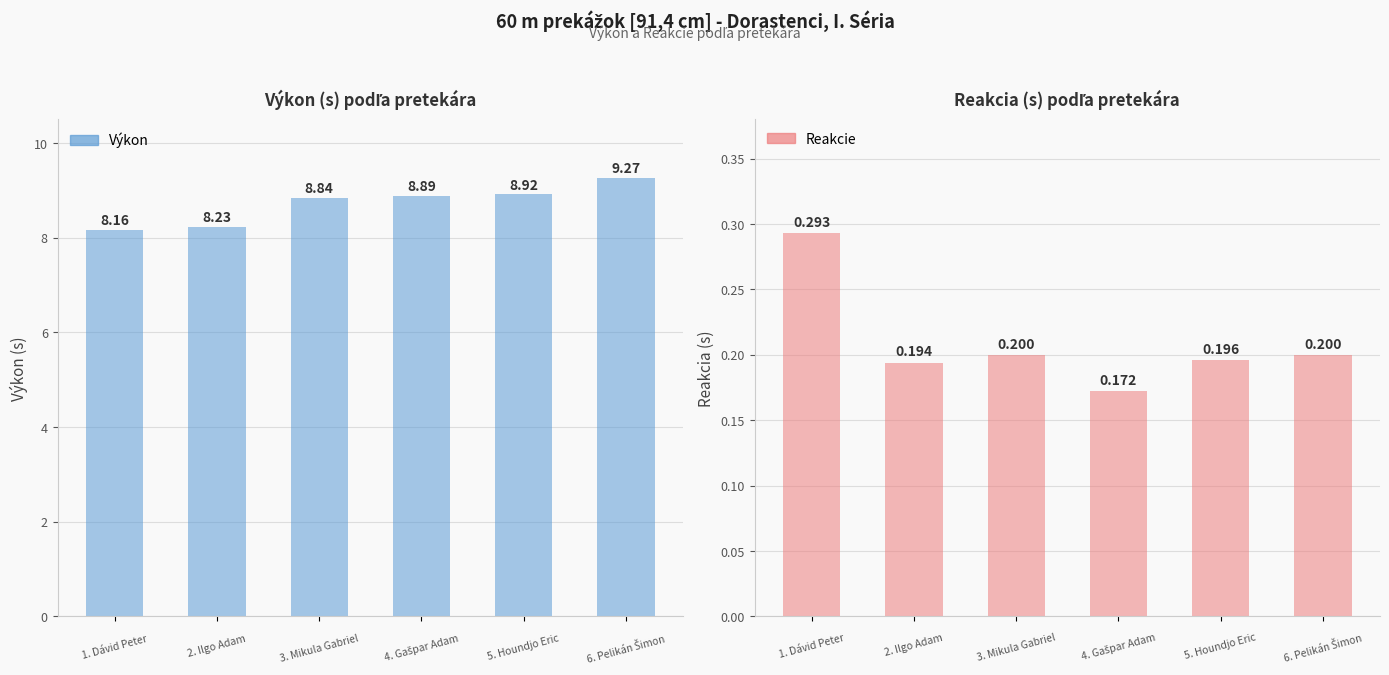

The value of Reakcie at 4 is 0.1. True or false?

False